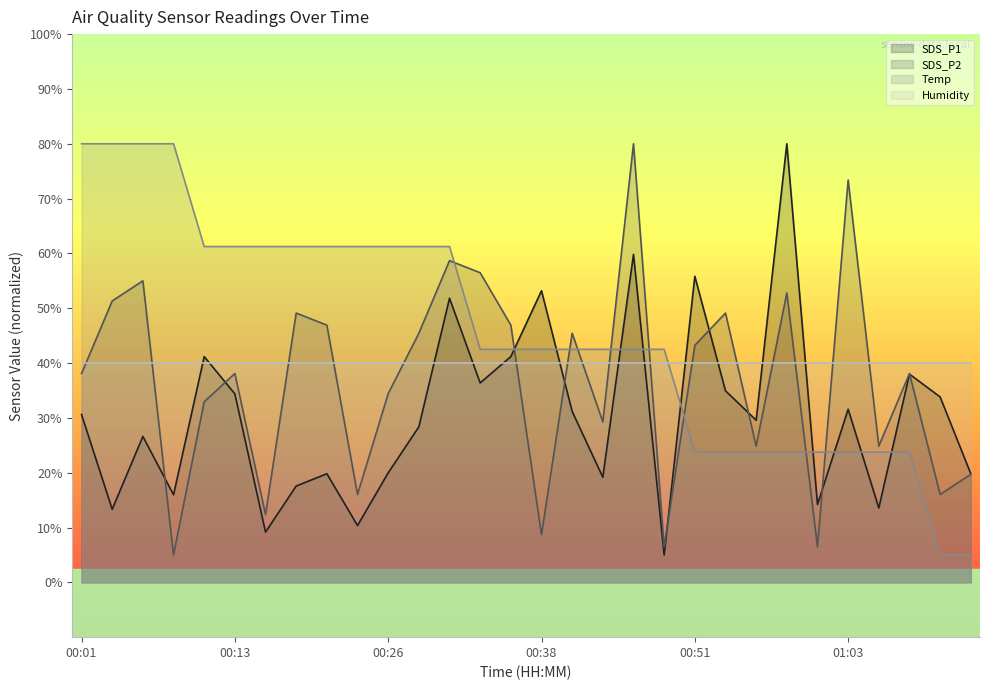

List the series in order of their overall mean, lowest first.

SDS_P1, SDS_P2, Humidity, Temp